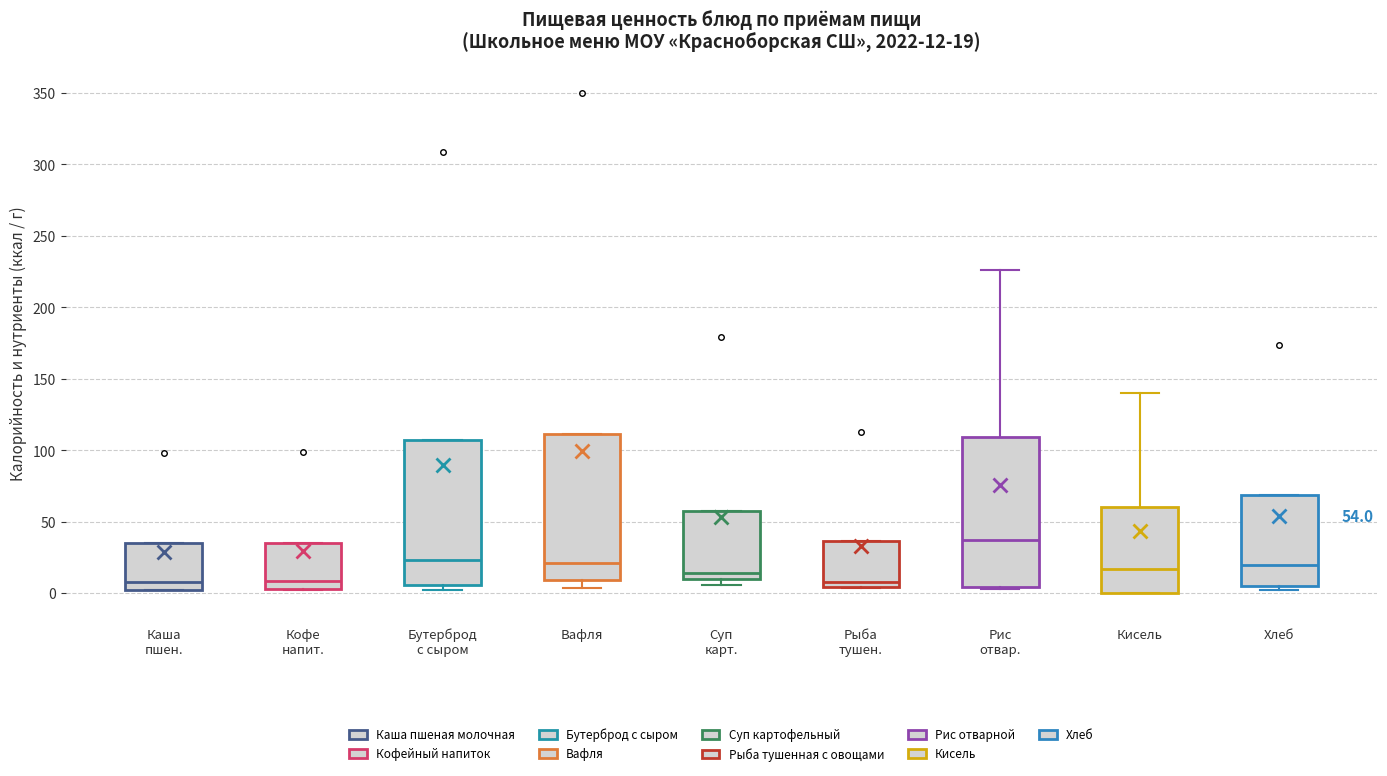

Which box's median line is the highest?

Рис отвар.